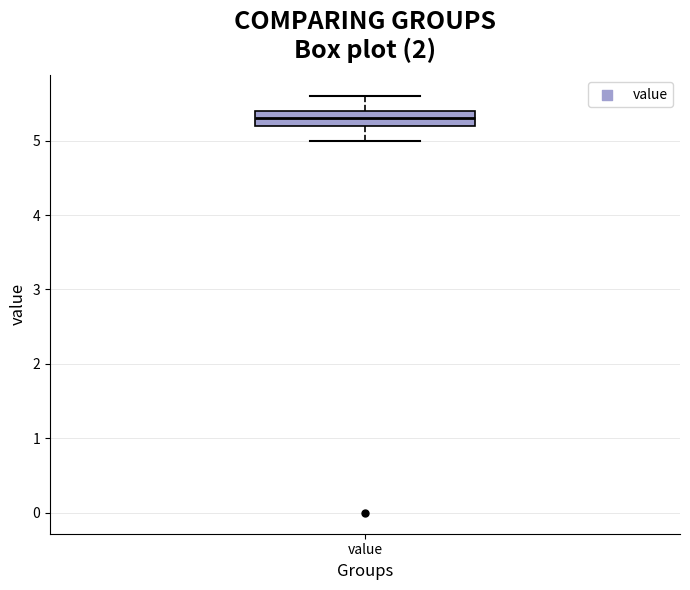

Read this box plot against the y-axis: the position of the median line, the range covered by the box, and the ends of both whiskers. The values are not printed on the chart, so give them approximately, as read against the axis.

median 5.3, box 5.2 to 5.4, whiskers 5.0 to 5.6